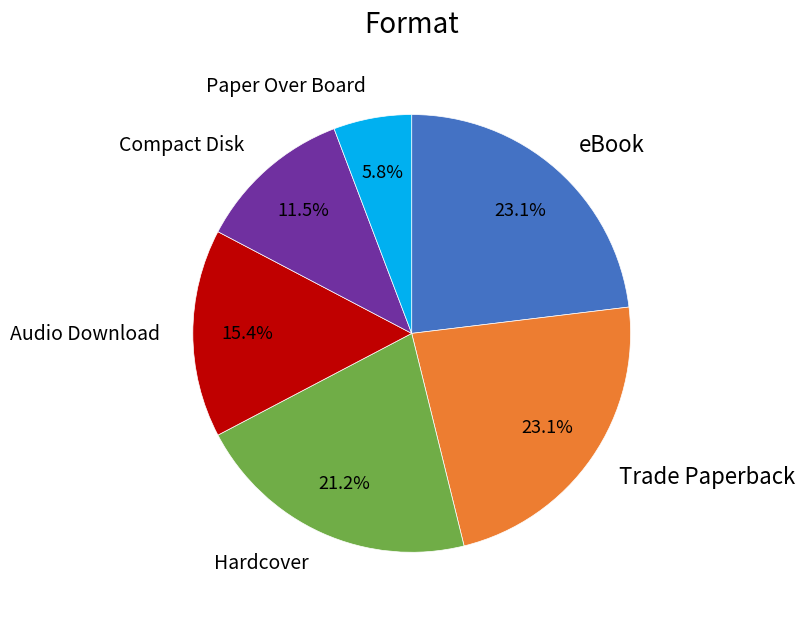

To the nearest percent, what is the combined percentage of Hardcover and Trade Paperback?

44%